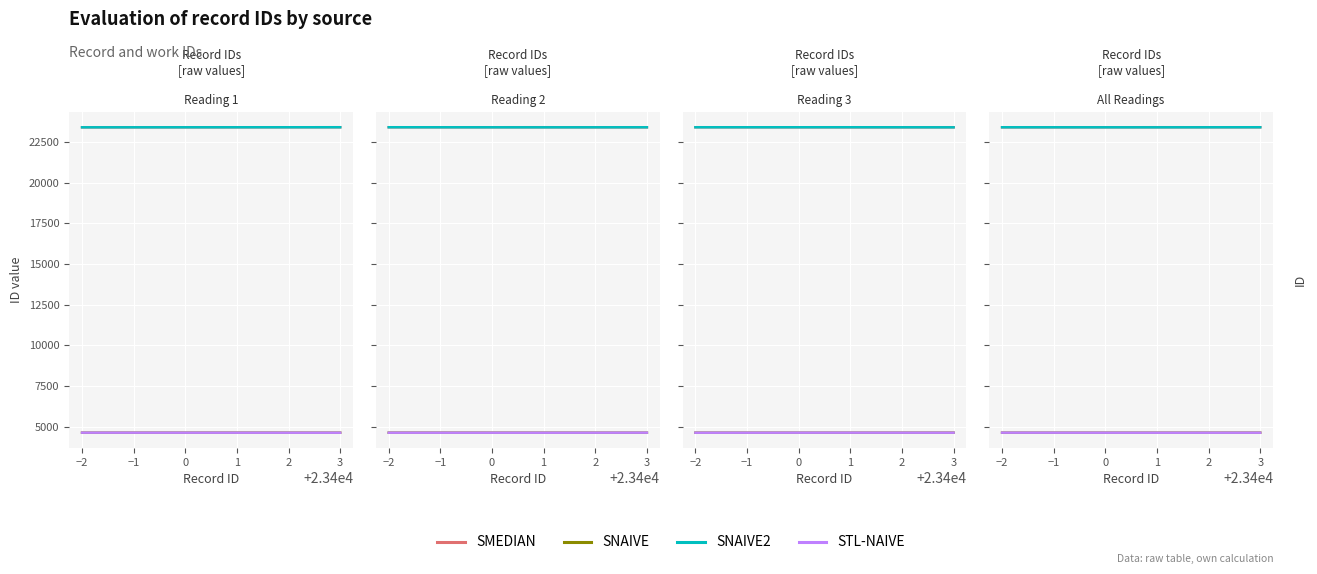

What is the approximate value of SMEDIAN at 1?

23403